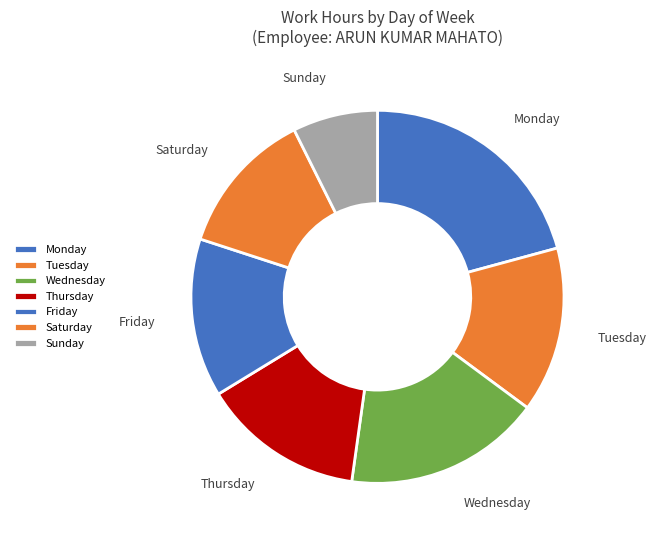

Does any single category account for the majority?

No